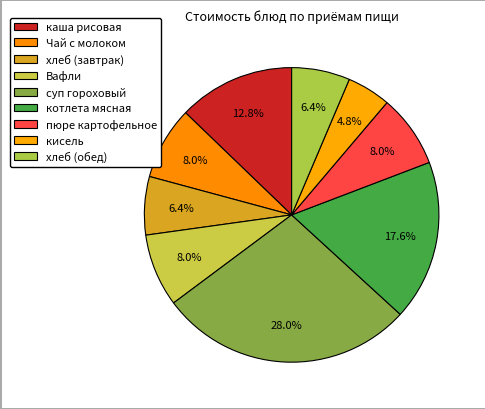

What percentage is NOT represented by кисель?

95.2%